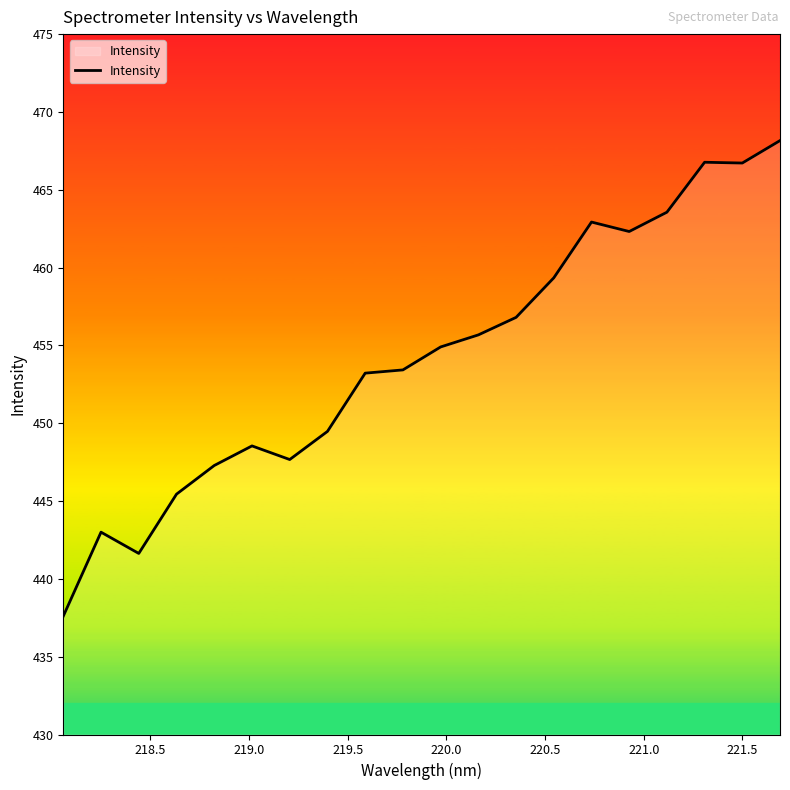

What is the smallest value displayed?

437.6